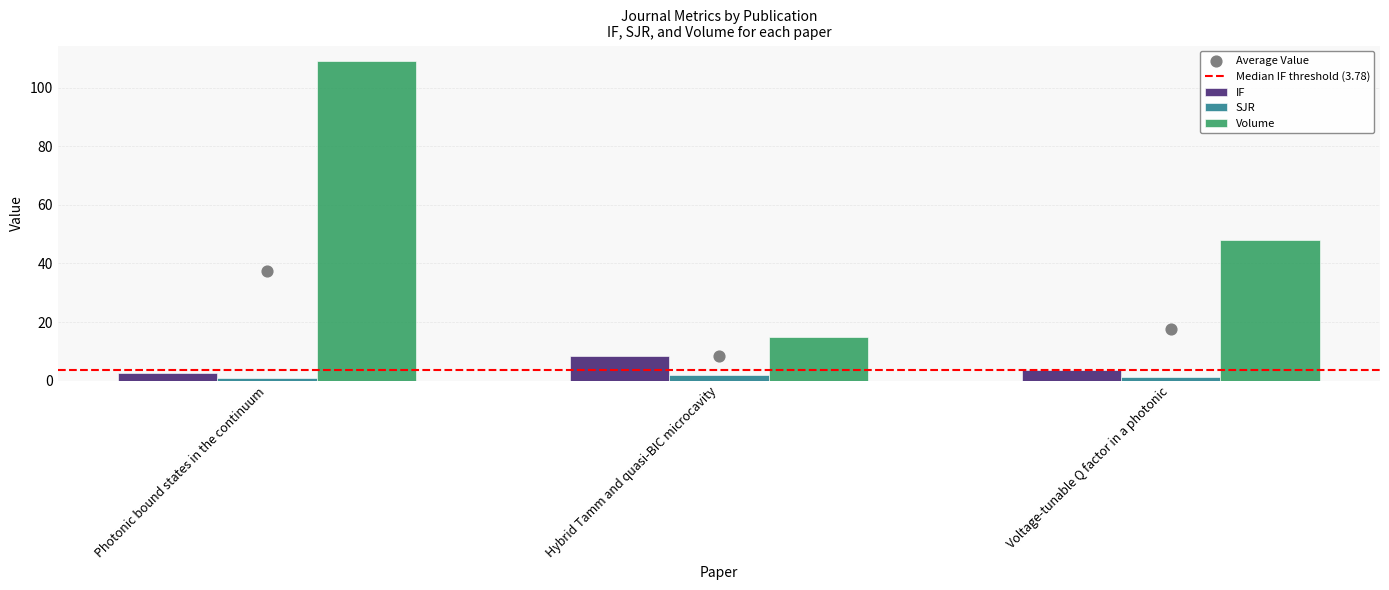

Which series contains the highest Y value?

Volume